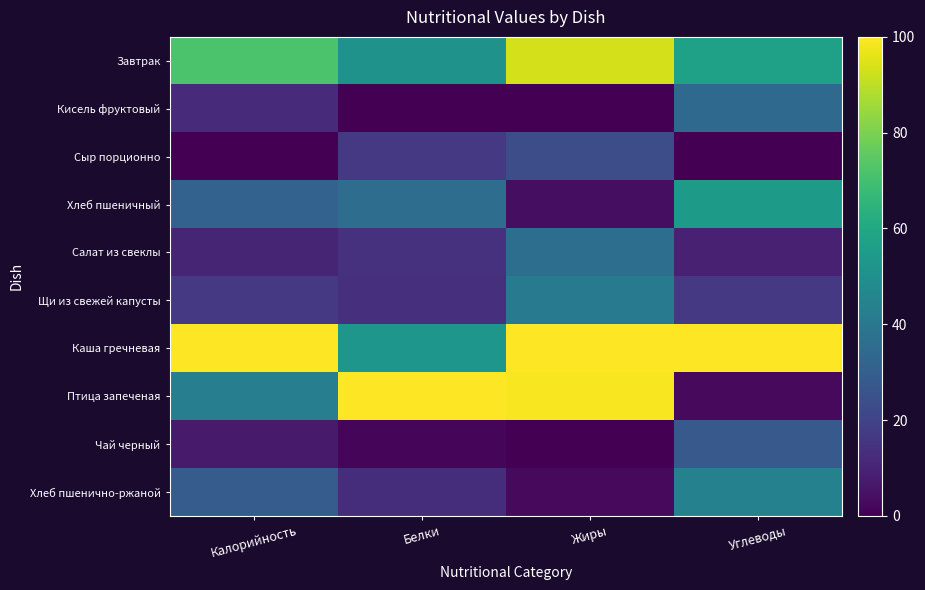

Reading left to right, list all the values displayed in this chart.

Завтрак: Калорийность=71.6	Белки=51.2	Жиры=93.4	Углеводы=57.3
Кисель фруктовый: Калорийность=11.9	Белки=0.0	Жиры=0.0	Углеводы=34.4
Сыр порционно: Калорийность=0.0	Белки=16.5	Жиры=23.5	Углеводы=0.0
Хлеб пшеничный: Калорийность=31.3	Белки=35.9	Жиры=3.8	Углеводы=54.4
Салат из свеклы: Калорийность=10.3	Белки=14.1	Жиры=36.1	Углеводы=9.1
Щи из свежей капусты: Калорийность=16.7	Белки=14.0	Жиры=41.3	Углеводы=16.5
Каша гречневая: Калорийность=100.0	Белки=52.5	Жиры=100.0	Углеводы=100.0
Птица запеченая: Калорийность=42.9	Белки=100.0	Жиры=99.0	Углеводы=2.5
Чай черный: Калорийность=7.2	Белки=1.5	Жиры=0.3	Углеводы=28.1
Хлеб пшенично-ржаной: Калорийность=29.2	Белки=13.1	Жиры=2.7	Углеводы=44.1